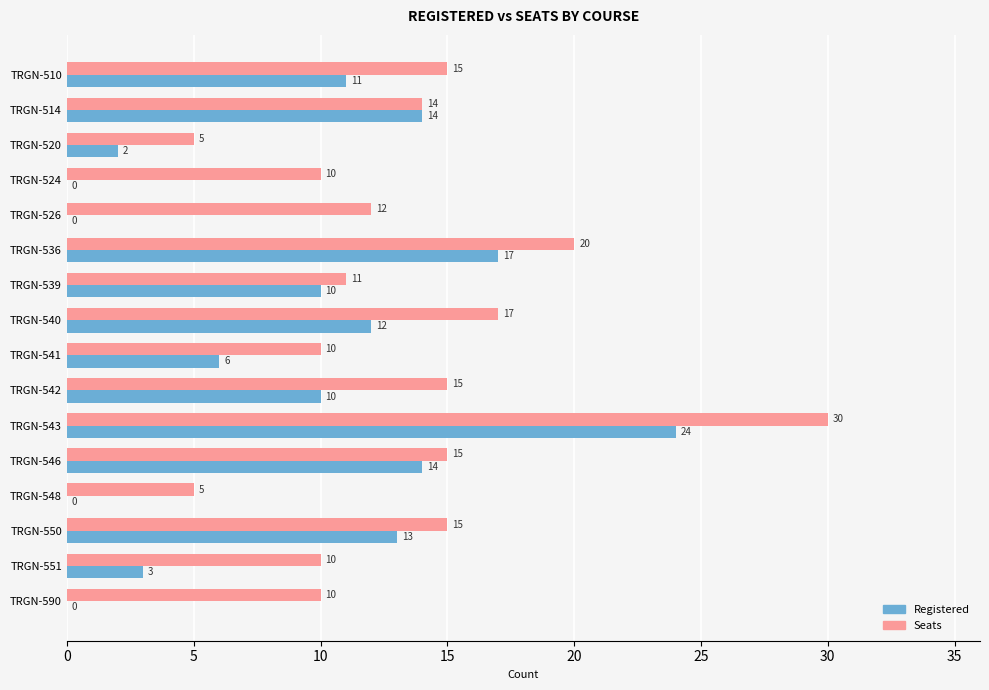

How many series are shown in this chart?

2